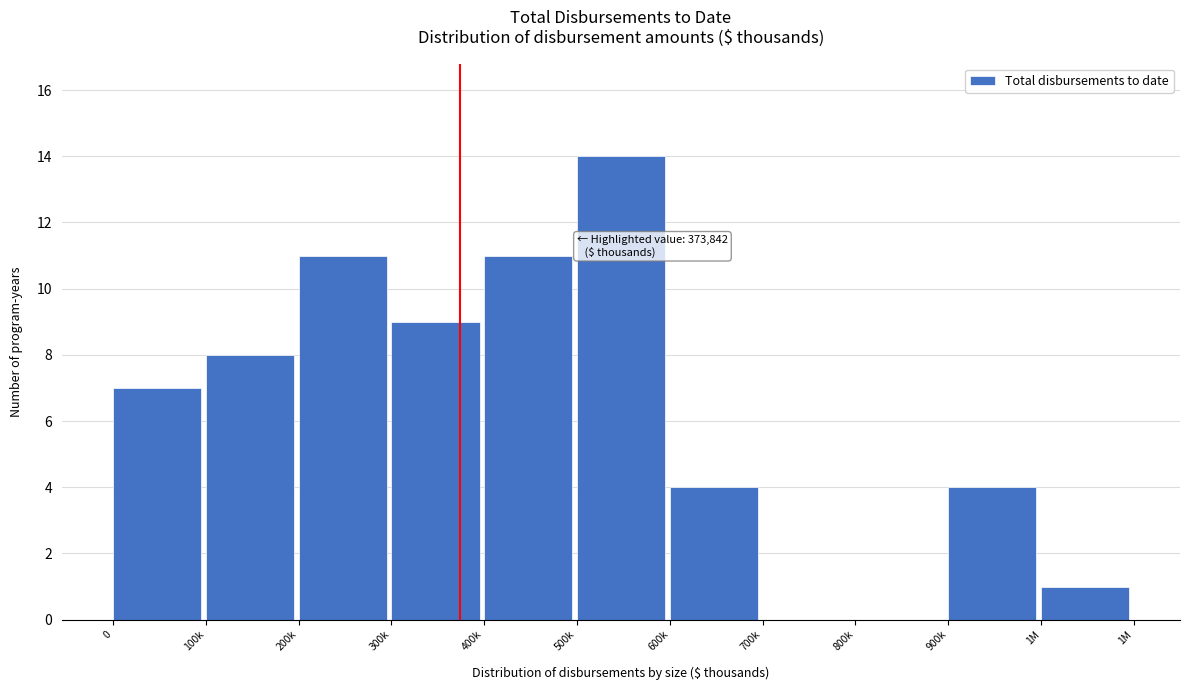

Reading left to right, what are all the values shown in this chart?

0=7	100k=8	200k=11	300k=9	400k=11	500k=14	600k=4	700k=0	800k=0	900k=4	1M=1